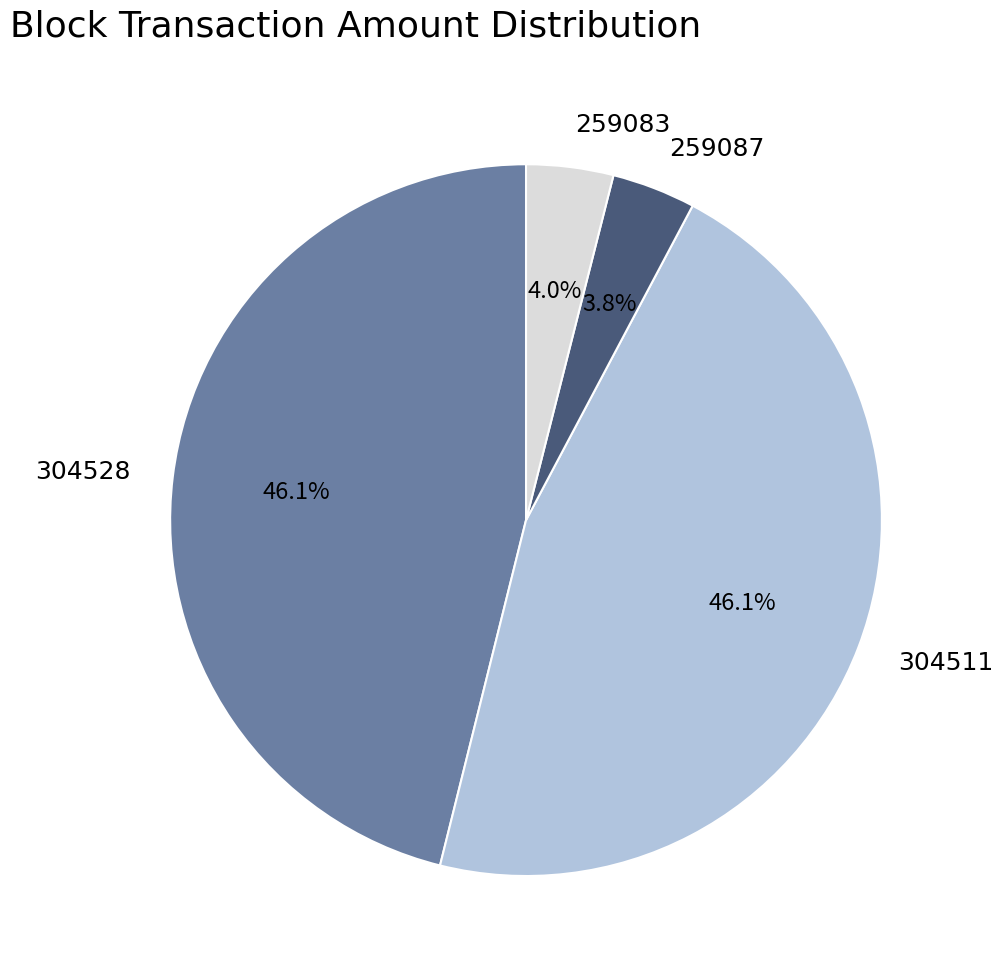

Does any single category account for the majority?

No